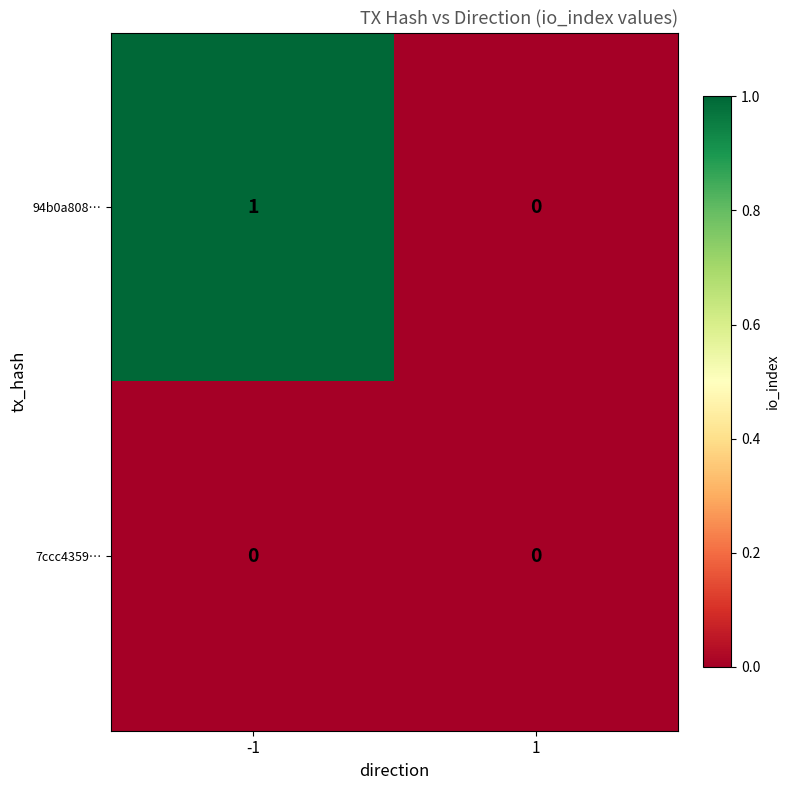

Rank the series by their average value, from lowest to highest.

7ccc4359…, 94b0a808…